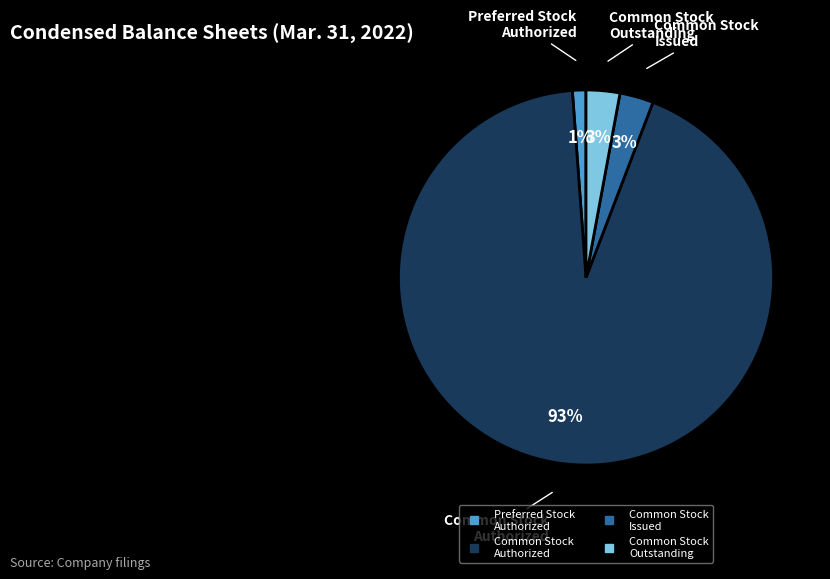

To the nearest percent, what is the difference between the largest and smallest slice percentages?

92%